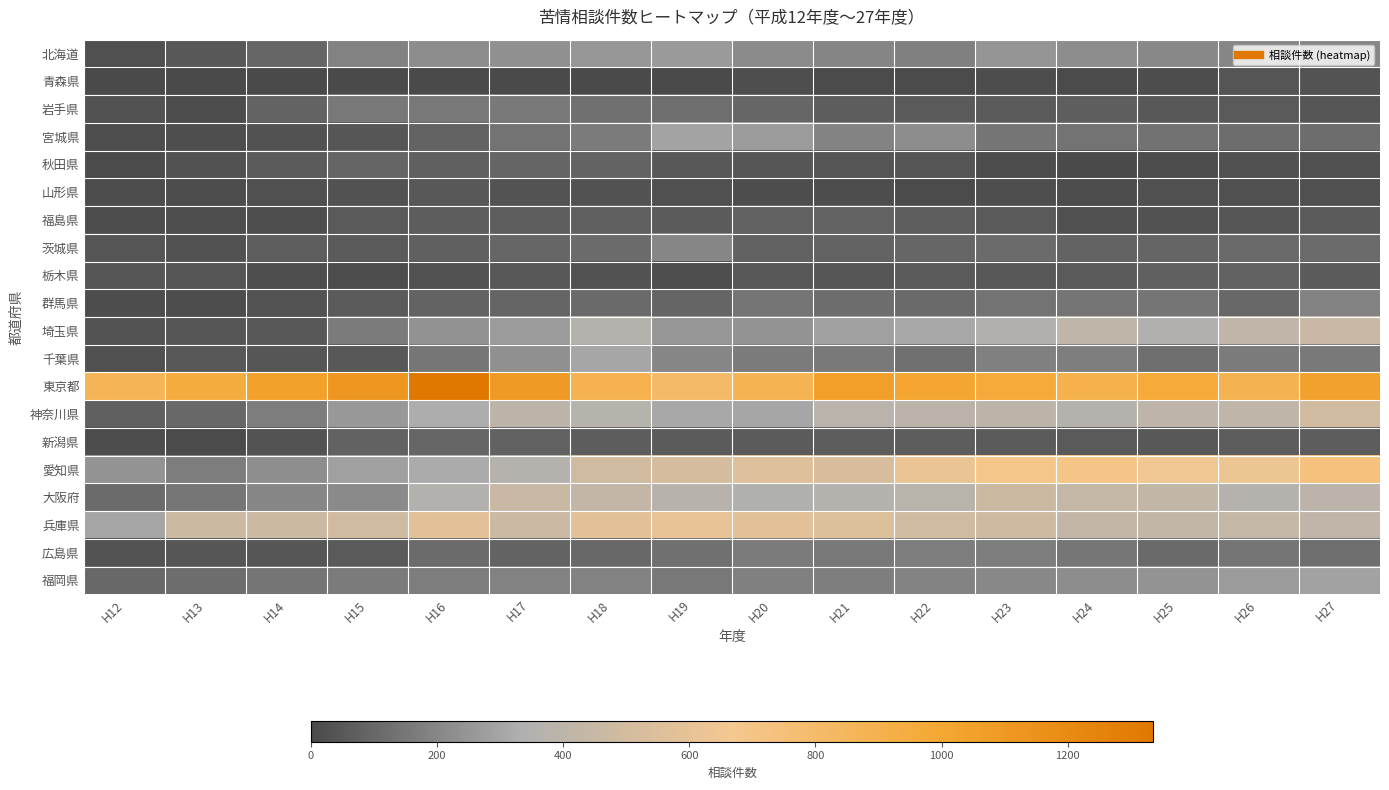

What is the total value across all series at H25?

4524